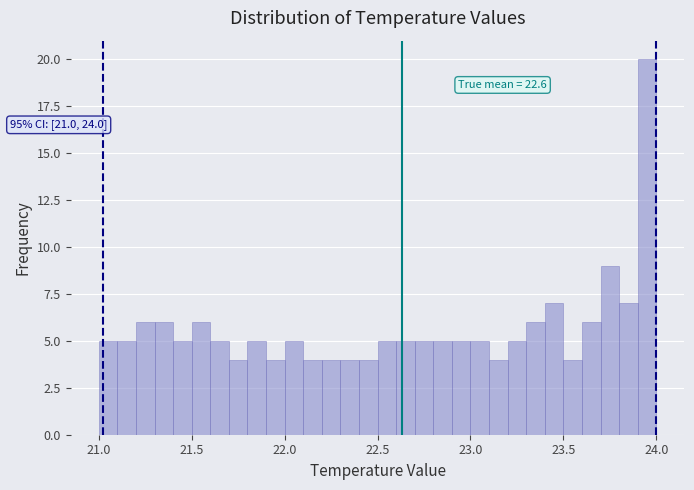

Around what value on the x-axis is the tallest bar? Give the approximate position of its centre, as read against the axis.

23.95